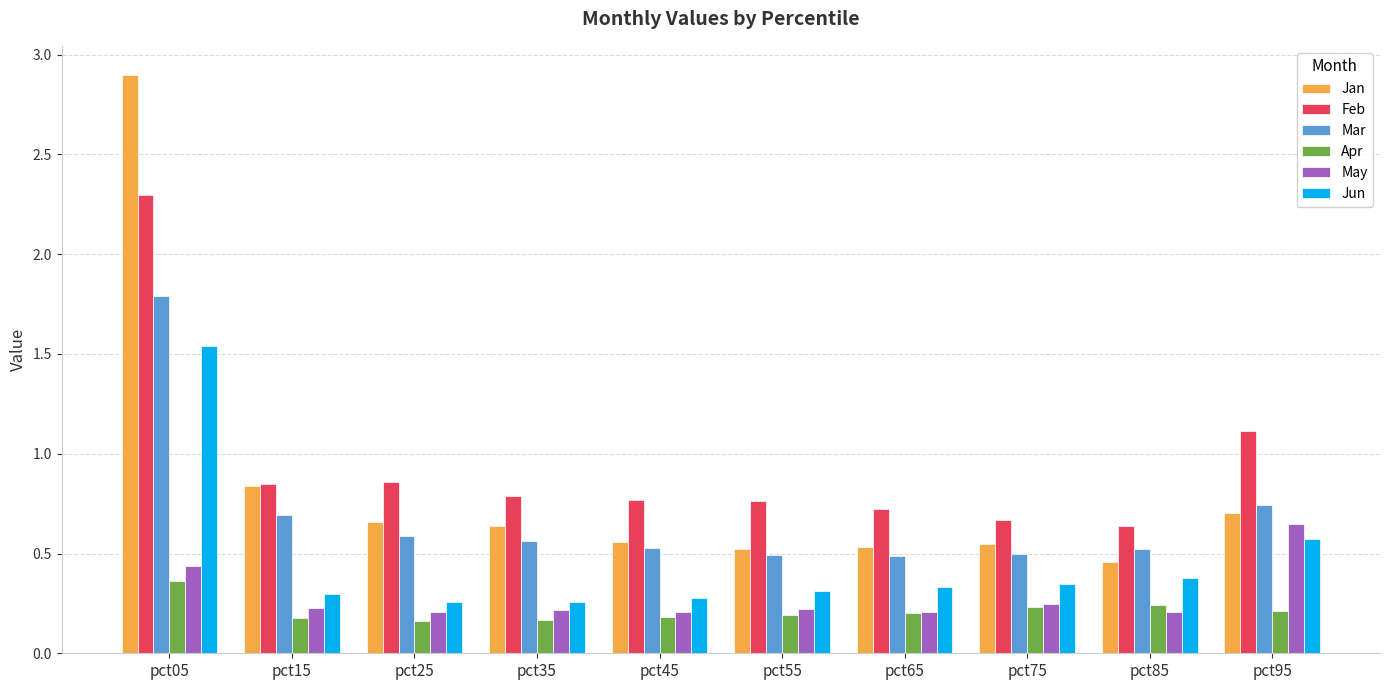

What are all the series names shown in the legend?

Jan, Feb, Mar, Apr, May, Jun